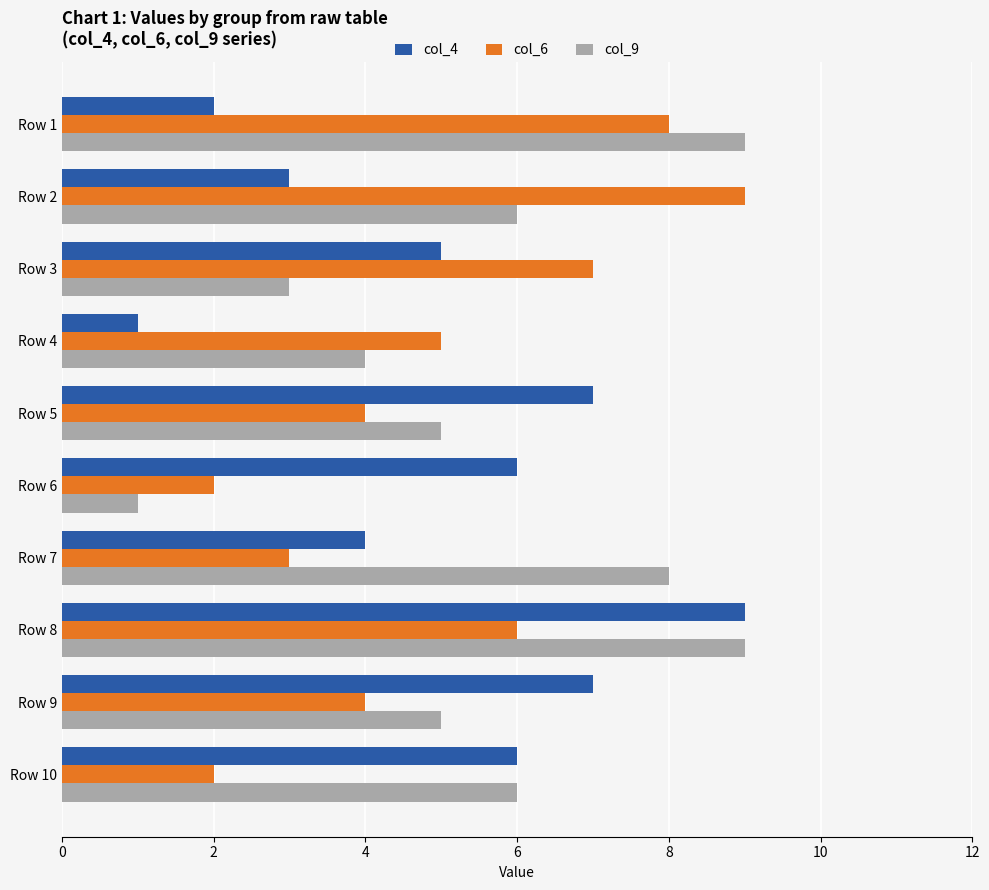

Which series has the largest total across all categories?

col_9